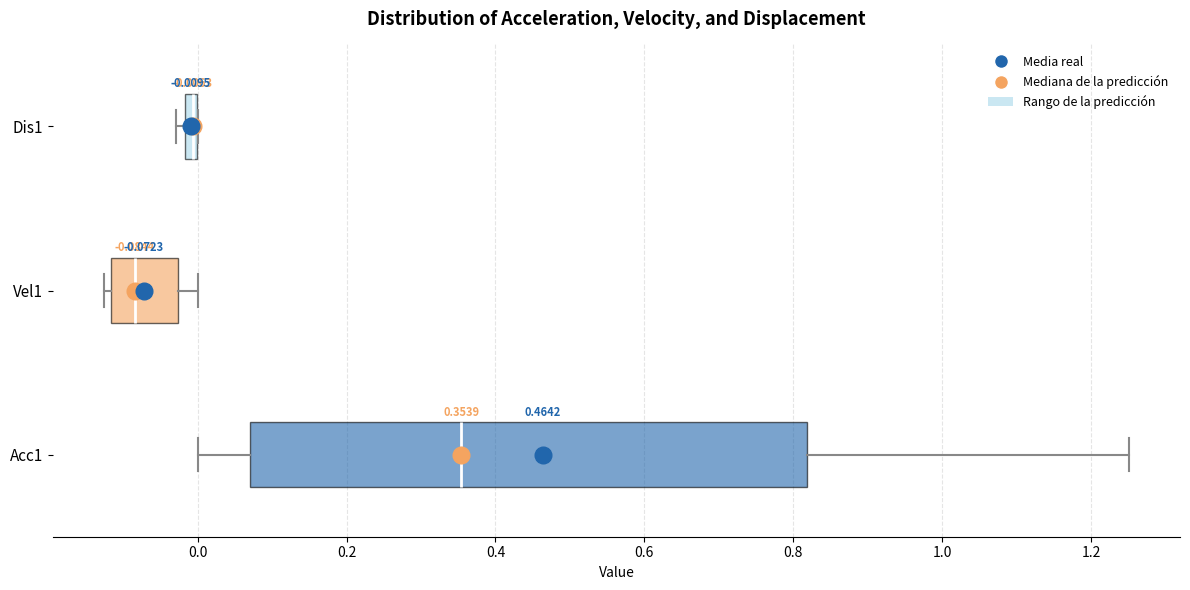

Comparing the boxes themselves (not the whiskers), which one is the widest?

Acc1